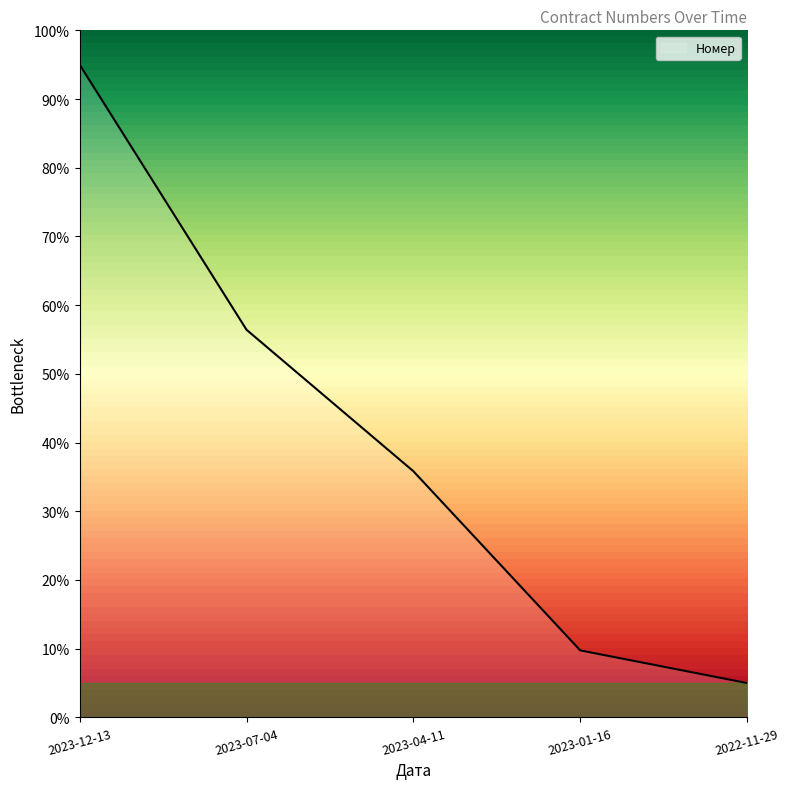

What is the average value?

40.4